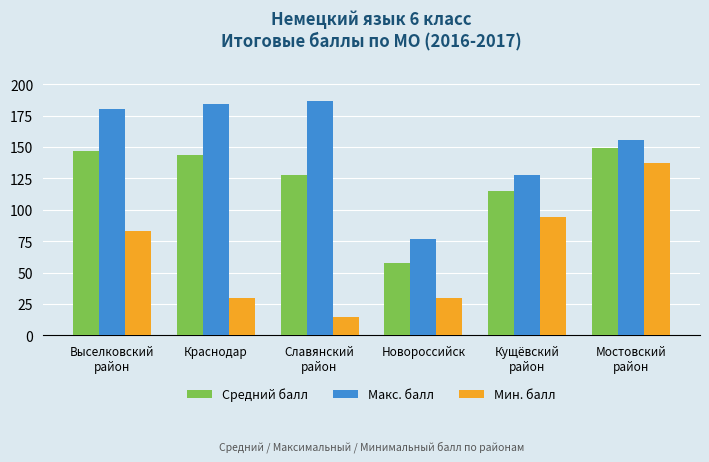

What is the spread (max minus min) of values at Краснодар?

154.0